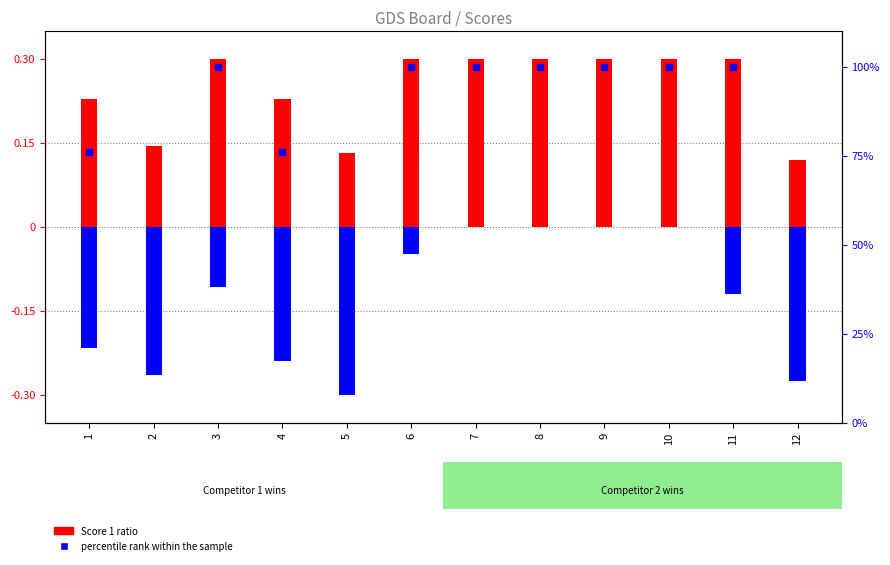

What is the difference between the Score 1 ratio values at 12 and 9?

0.2